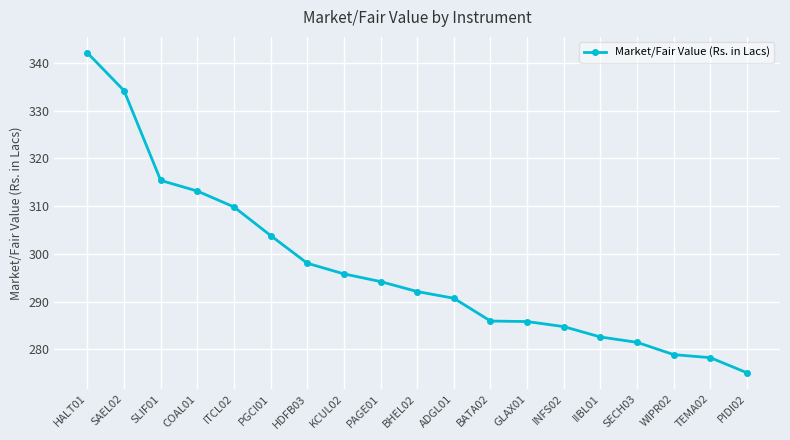

Approximately how many times larger is the value at WIPR02 compared to SLIF01?

0.9